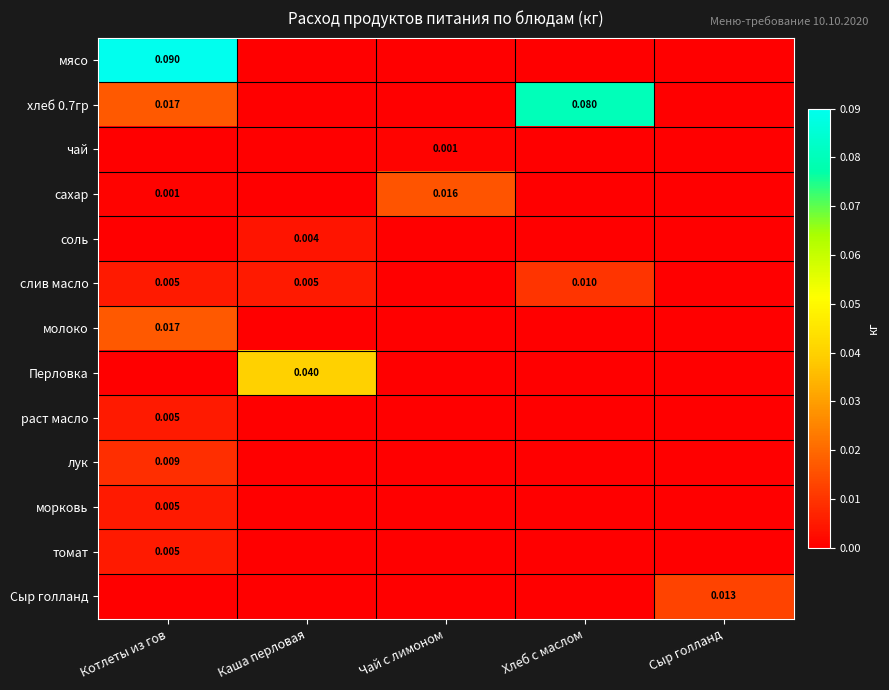

Rank the series by their maximum value, from highest to lowest.

мясо, хлеб 0.7гр, Перловка, молоко, сахар, Сыр голланд, слив масло, лук, раст масло, морковь, томат, соль, чай